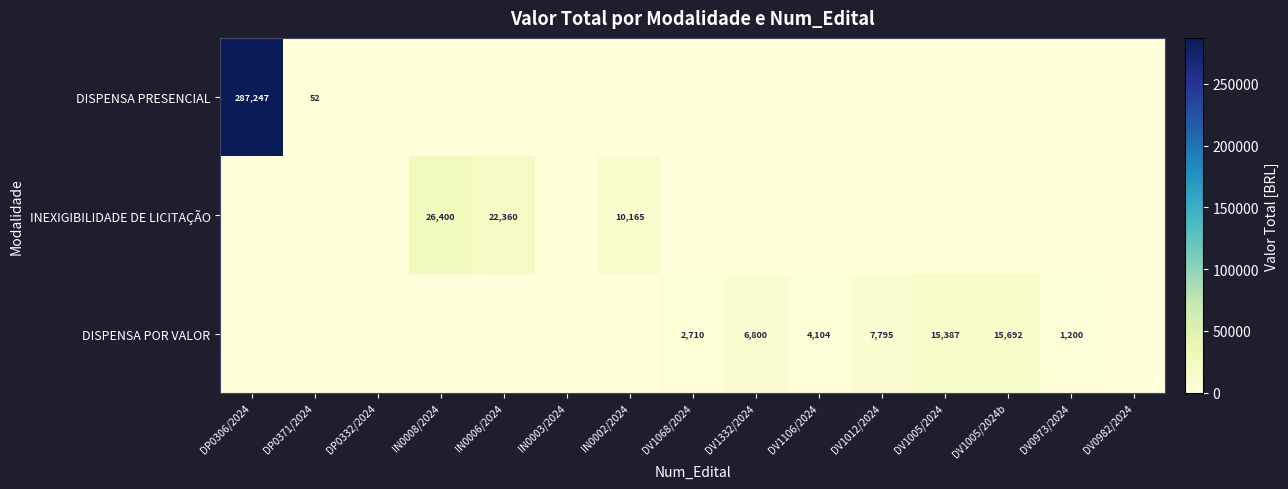

Is it true that DISPENSA POR VALOR equals 5644 at DV1005/2024b?

False